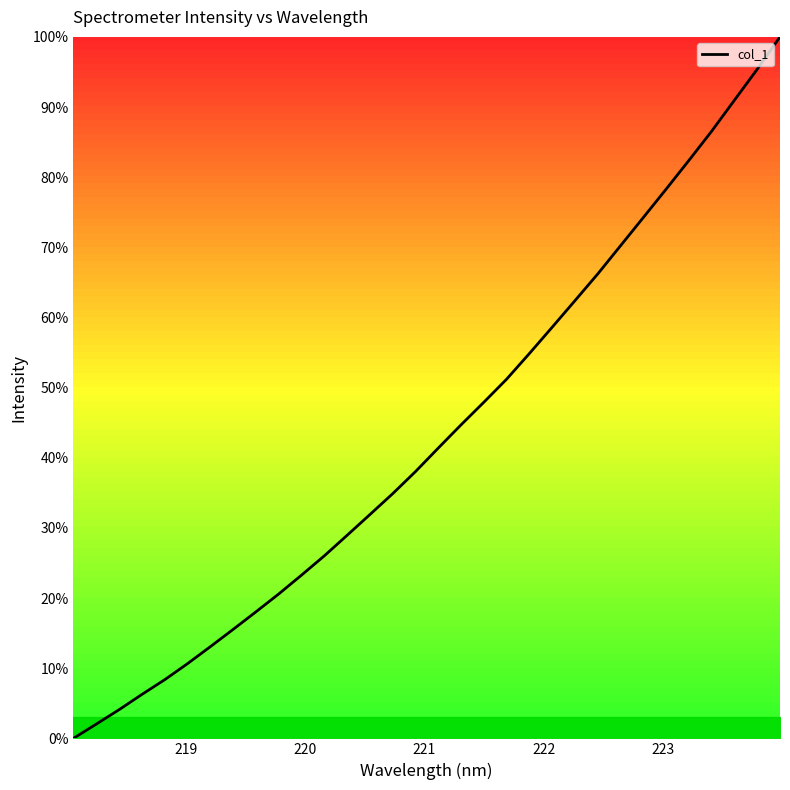

What is the greatest value displayed?

100.0